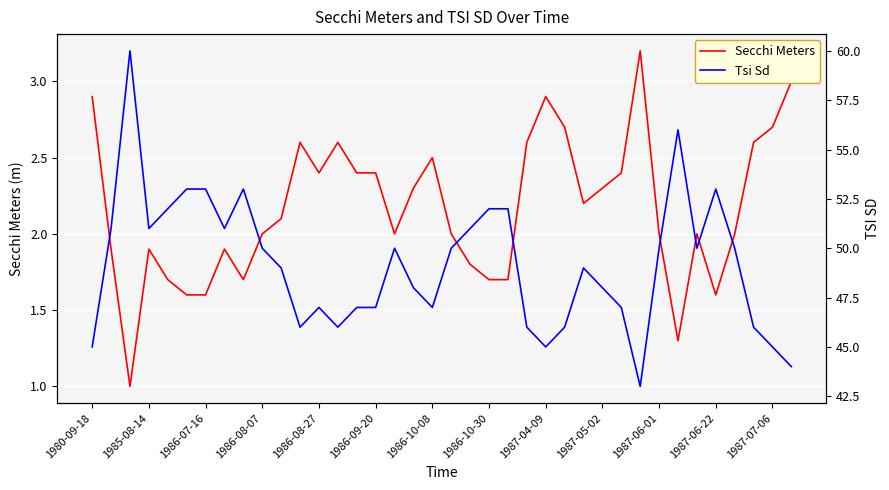

The Secchi Meters series shows 2.7 at 1986-08-07. True or false?

False